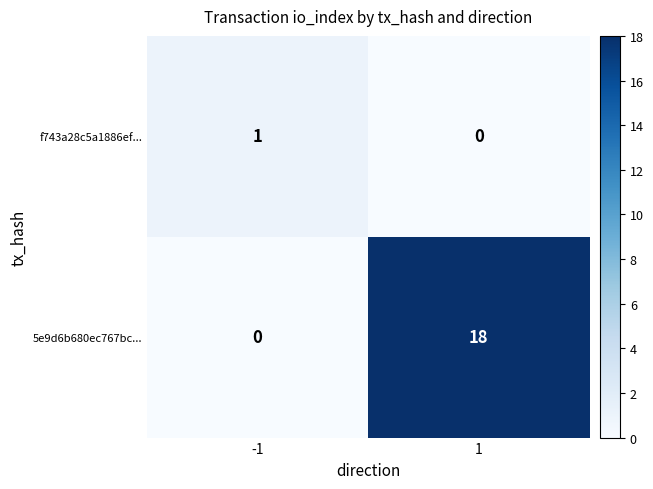

Between -1 and 1, which series saw the biggest shift?

5e9d6b680ec767bc...